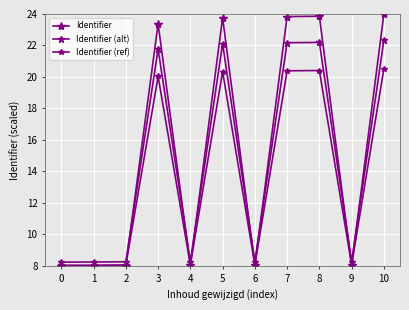

What is the difference between the maximum and minimum values in the Identifier series?

16.0